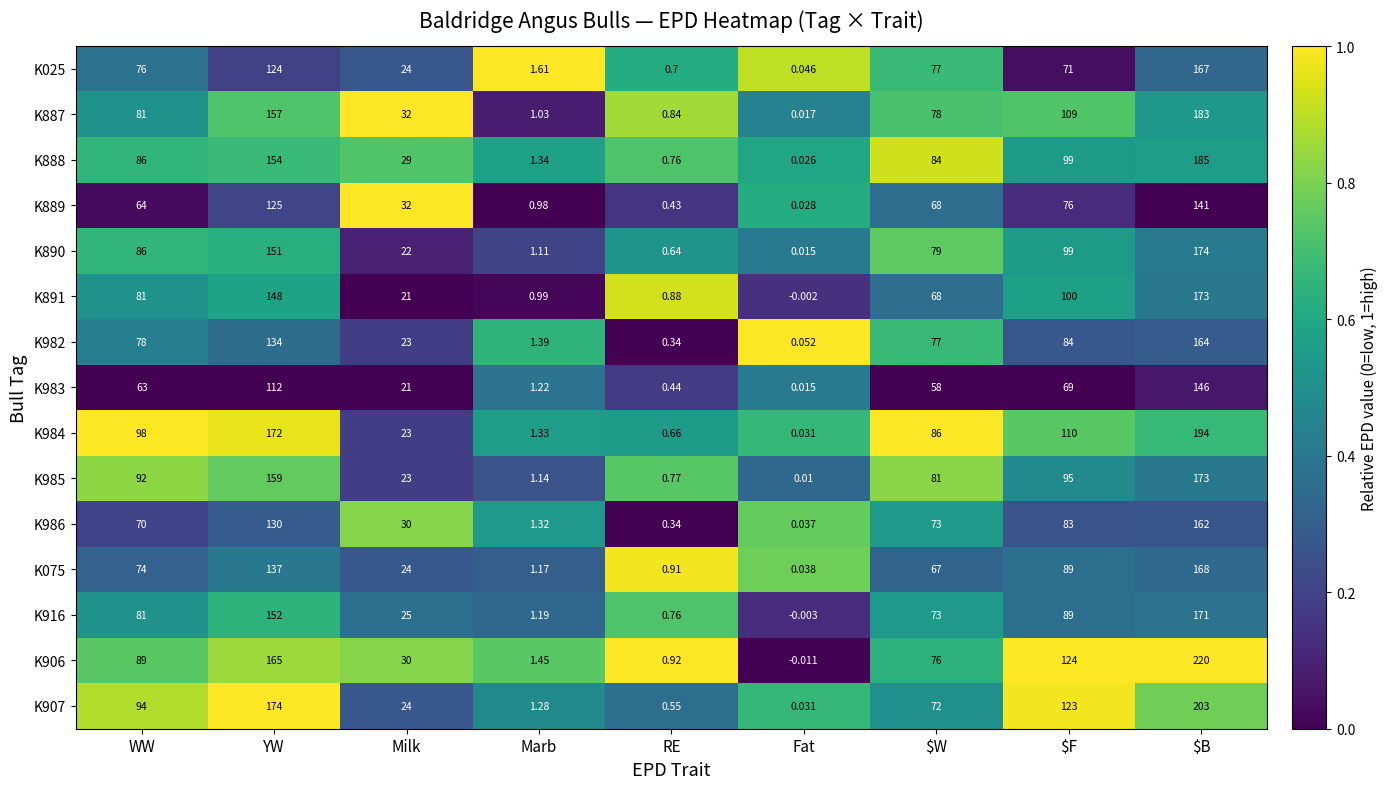

At which label does K890 first exceed 79?

WW